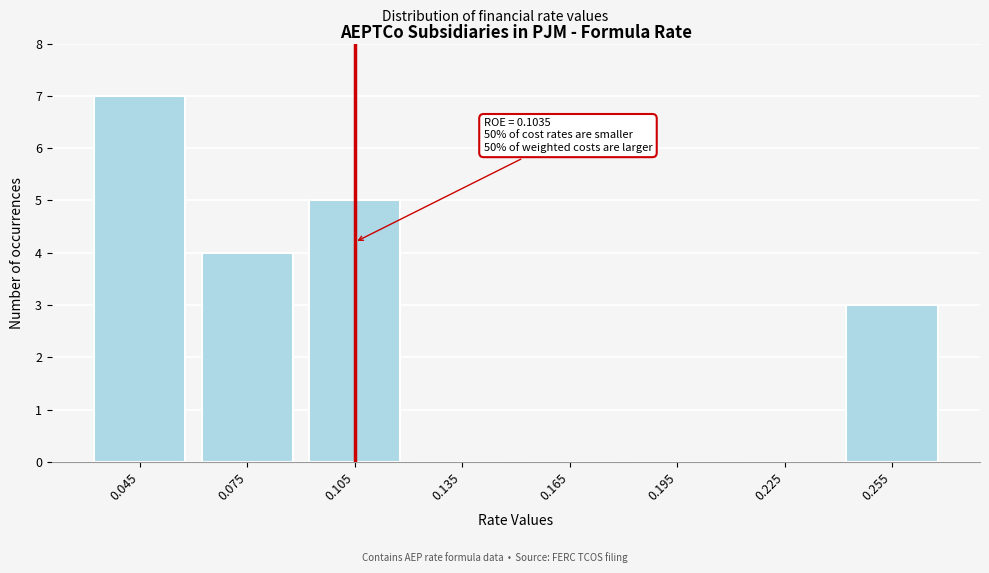

Reading left to right, transcribe all the data shown in this chart.

0.045=7	0.075=4	0.105=5	0.135=0	0.165=0	0.195=0	0.225=0	0.255=3